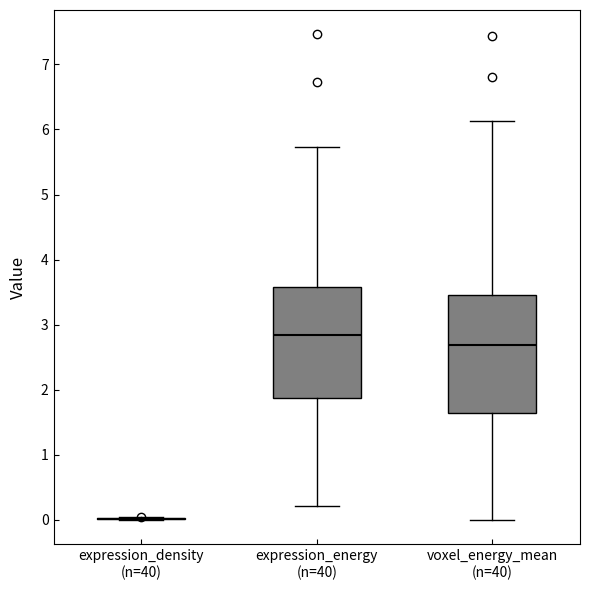

Reading left to right, read every box against the y-axis: the position of its median line, the range the box covers, and the ends of its whiskers. The values are not printed on the chart, so give them approximately, as read against the axis.

expression_density (n=40): box collapsed to a line at 0.0, whiskers 0.0 to 0.0
expression_energy (n=40): median 2.8, box 1.9 to 3.6, whiskers 0.2 to 5.7
voxel_energy_mean (n=40): median 2.7, box 1.6 to 3.5, whiskers 0.0 to 6.1